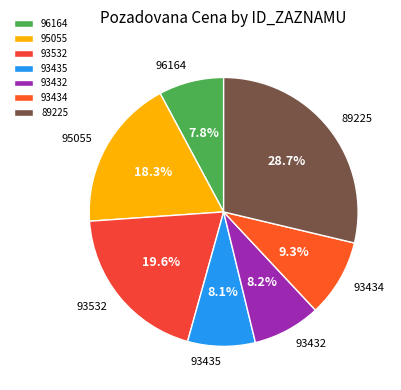

Does 95055 account for over 50% of the chart?

No